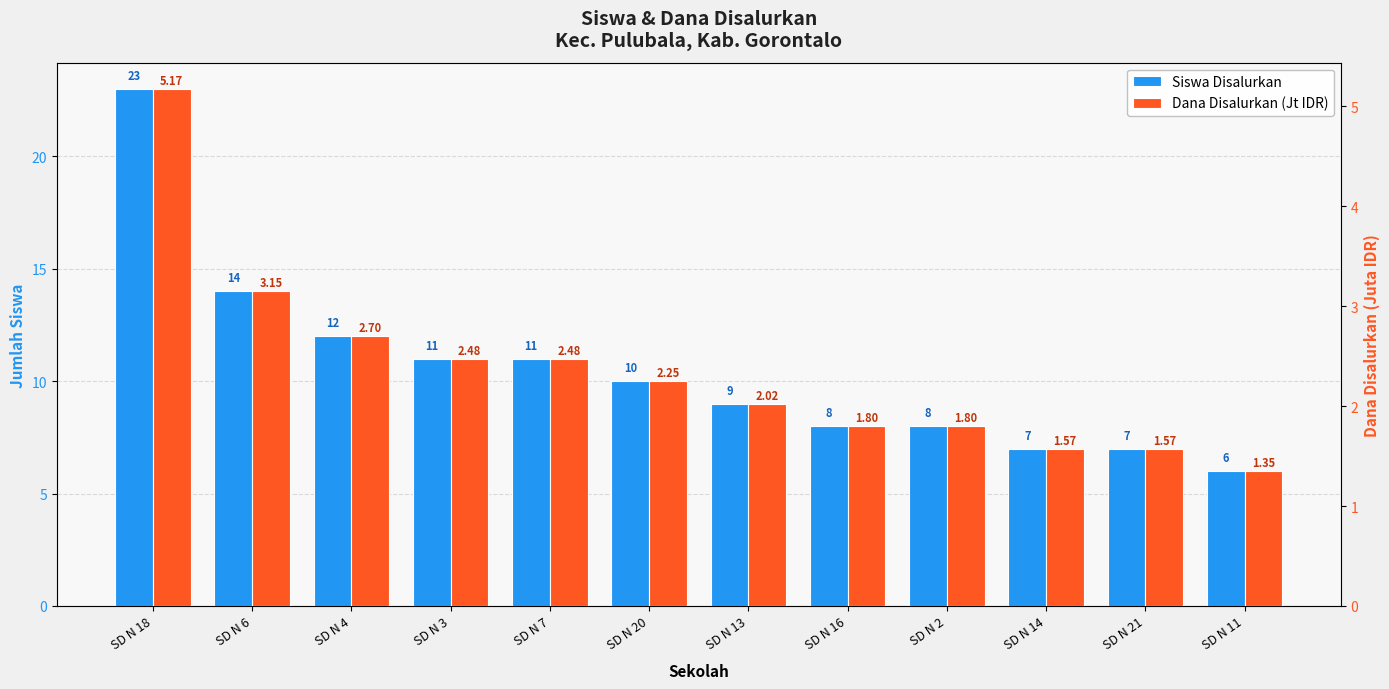

What is the difference between the Siswa Disalurkan values at SD N 4 and SD N 11?

6.0